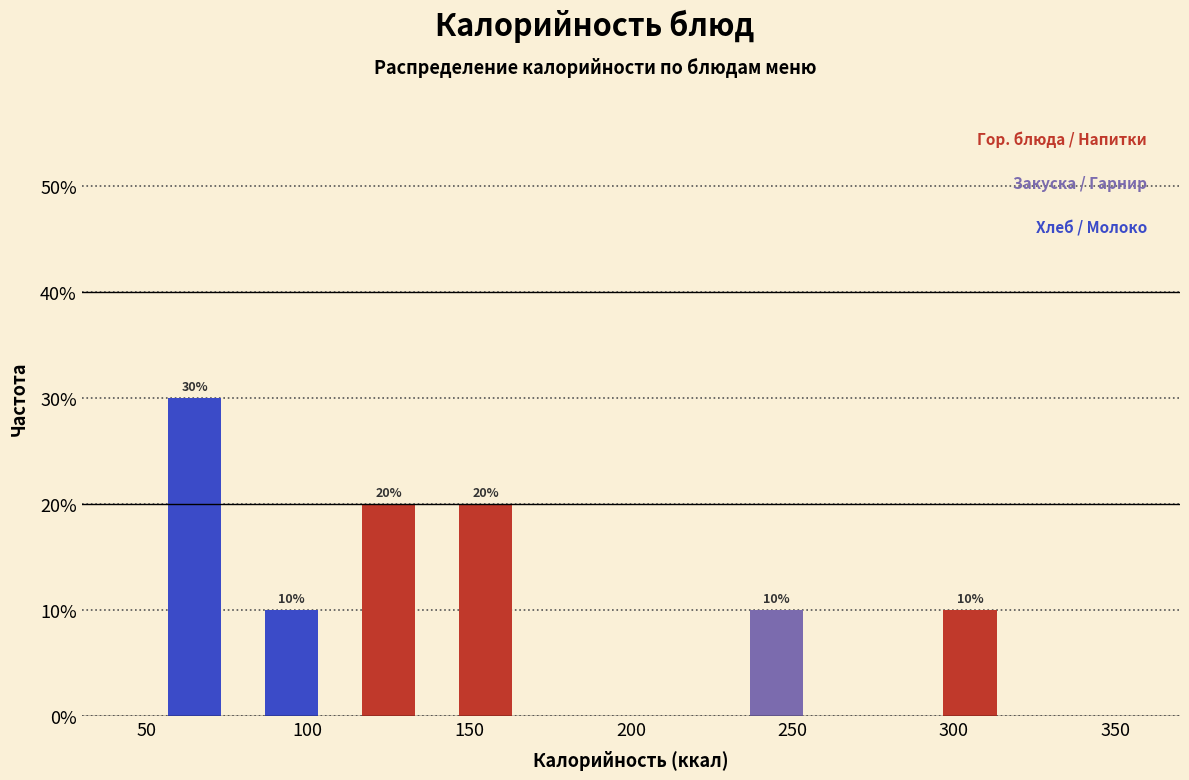

Over which range of the x-axis is the bar tallest?

50 to 80